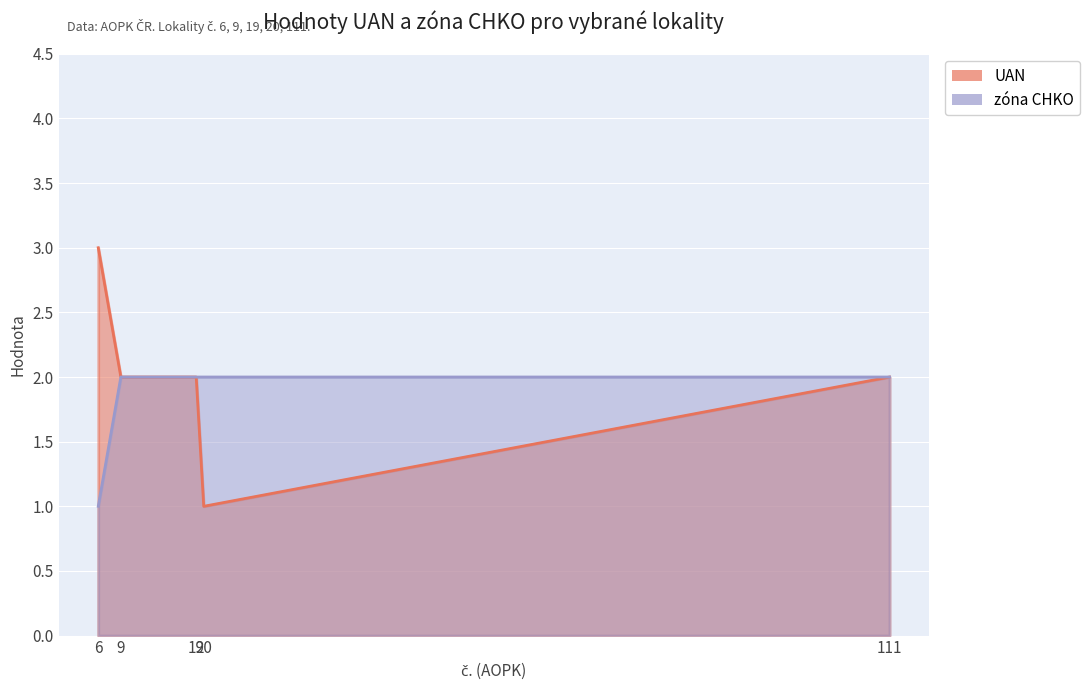

At which category is the sum across all series the highest?

6